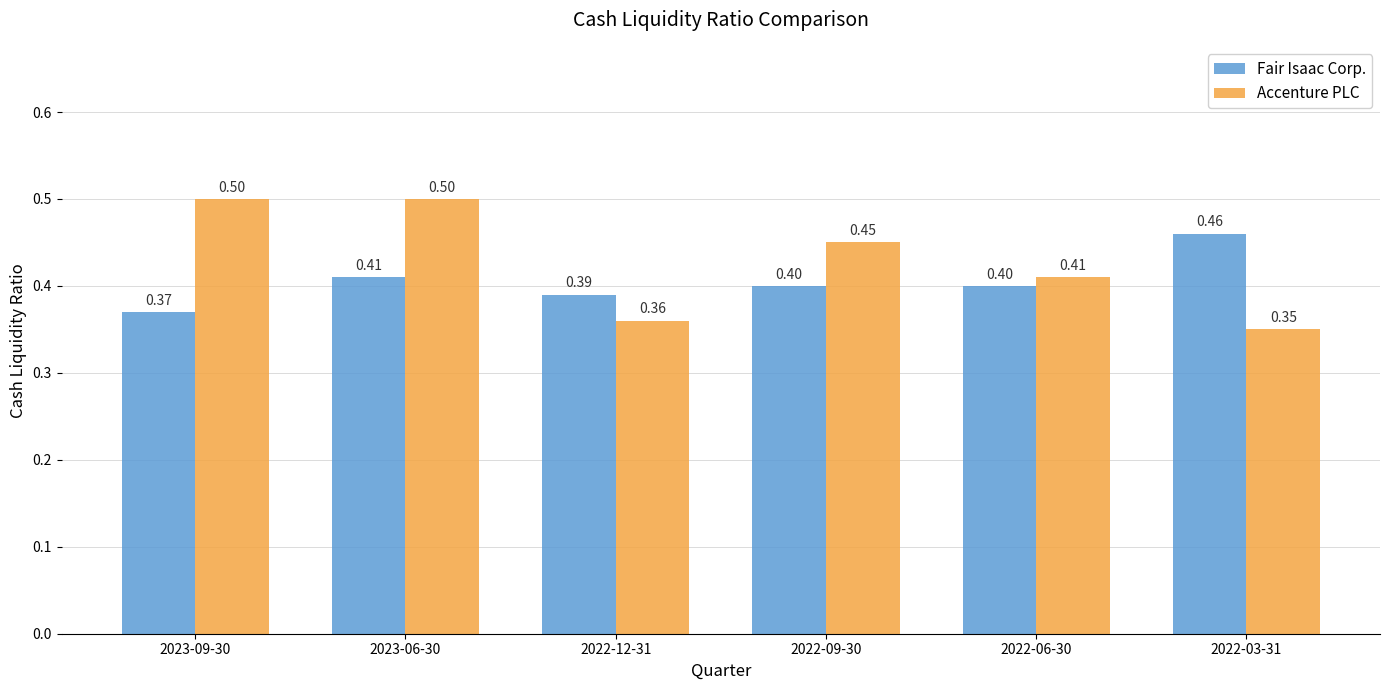

Count the Fair Isaac Corp. values in the range 0 to 1.

6